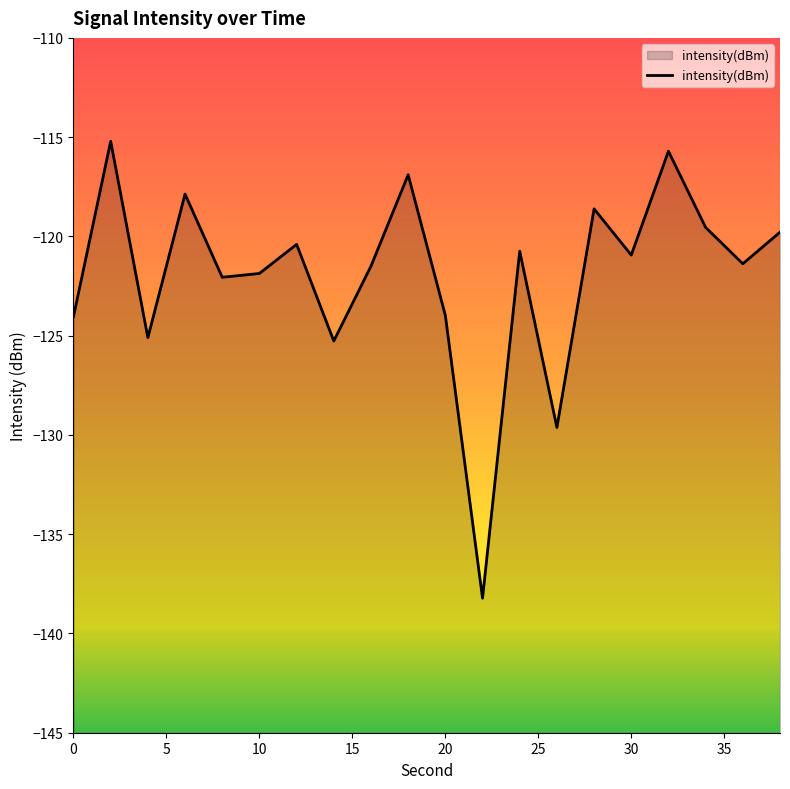

Rank the categories by value from lowest to highest.

22, 26, 14, 4, 0, 20, 8, 10, 16, 36, 30, 24, 12, 38, 34, 28, 6, 18, 32, 2